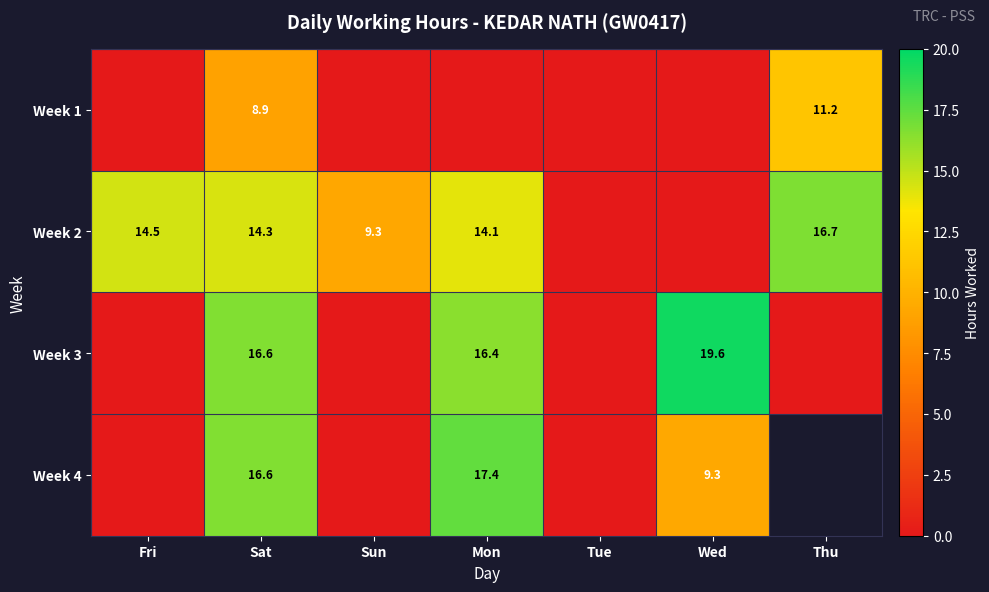

True or false: Week 2 has a value of 12.8 at Sun.

False